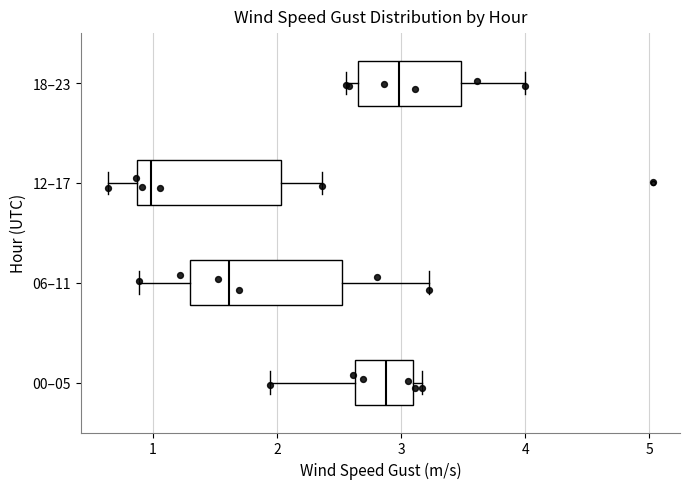

Where does the median line of the box for 12–17 sit on the x-axis? The values are not printed on the chart, so give them approximately, as read against the axis.

1.0